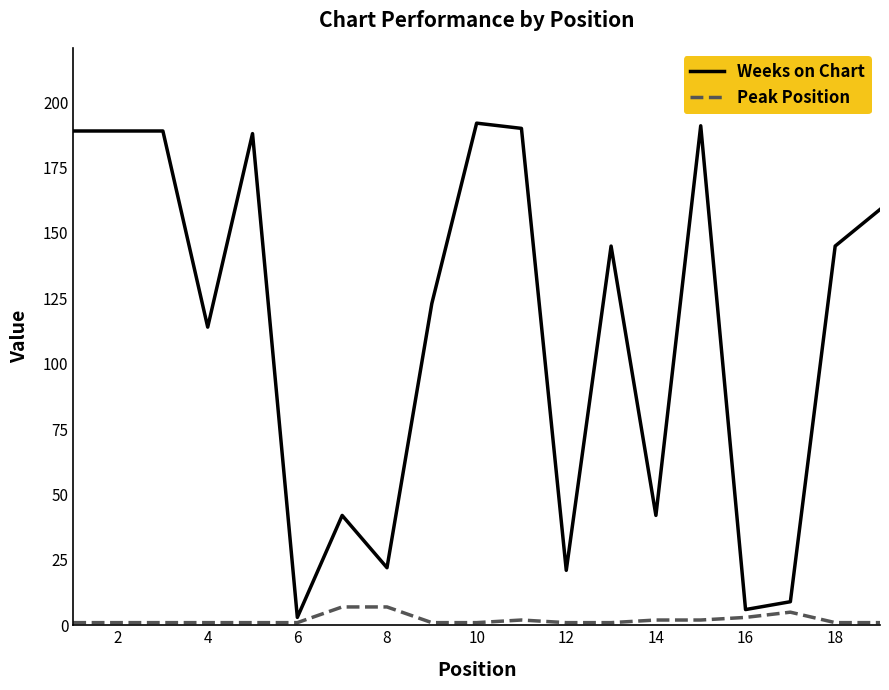

Which series has the largest range (max minus min)?

Weeks on Chart